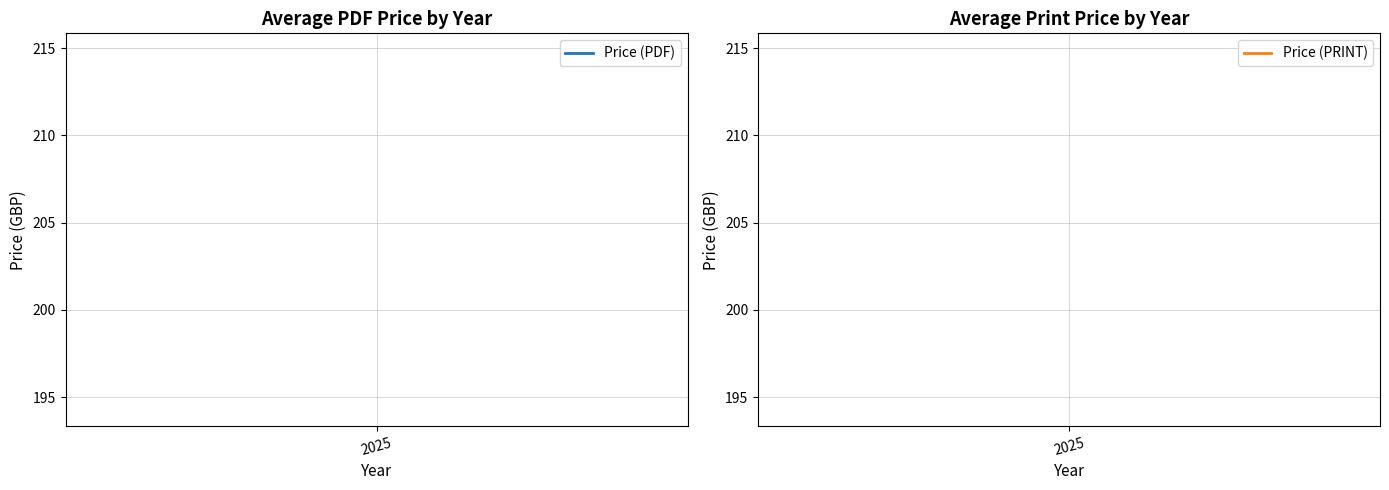

True or false: Price (PDF) and Price (PRINT) intersect in this chart.

False